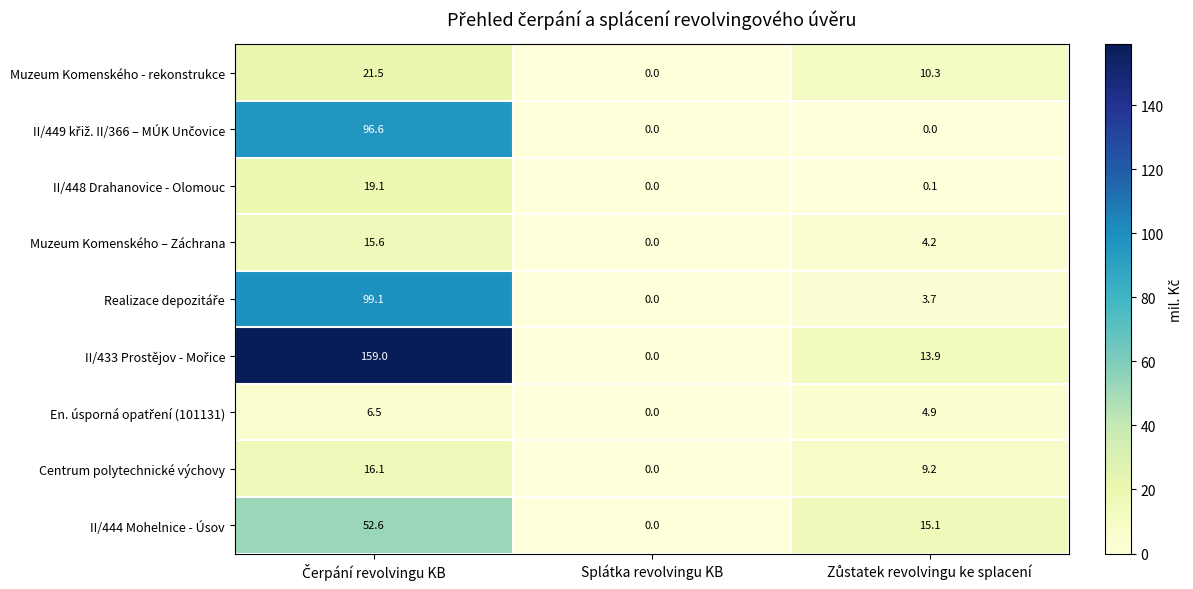

What is the sum of all Centrum polytechnické výchovy values?

25.3